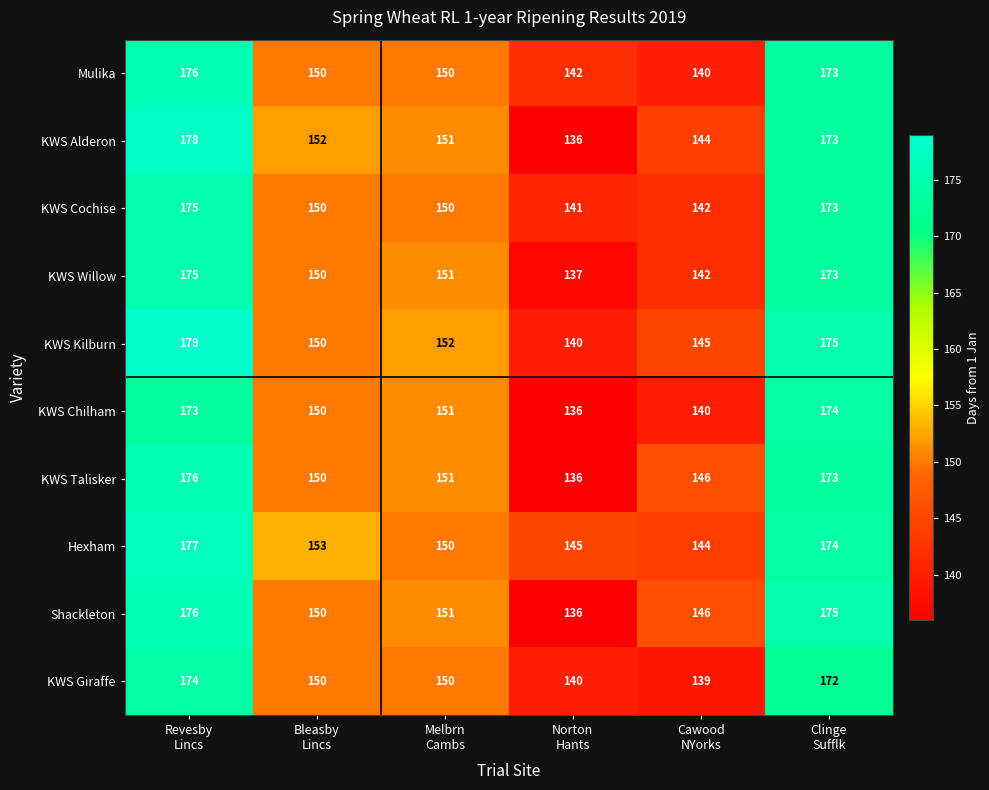

What is the greatest value displayed?

179